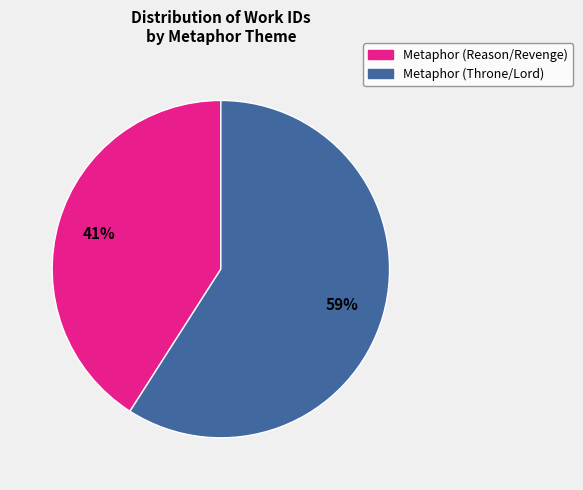

Is there a majority slice in this chart?

Yes